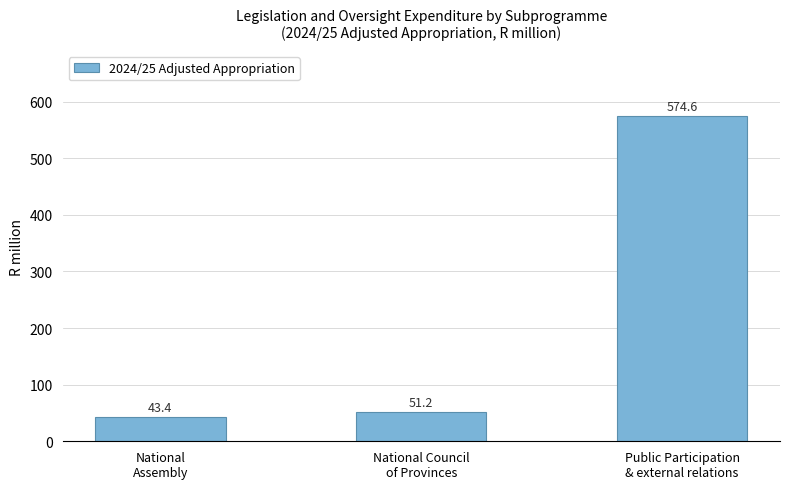

Rank the categories by value from highest to lowest.

Public Participation
& external relations, National Council
of Provinces, National
Assembly